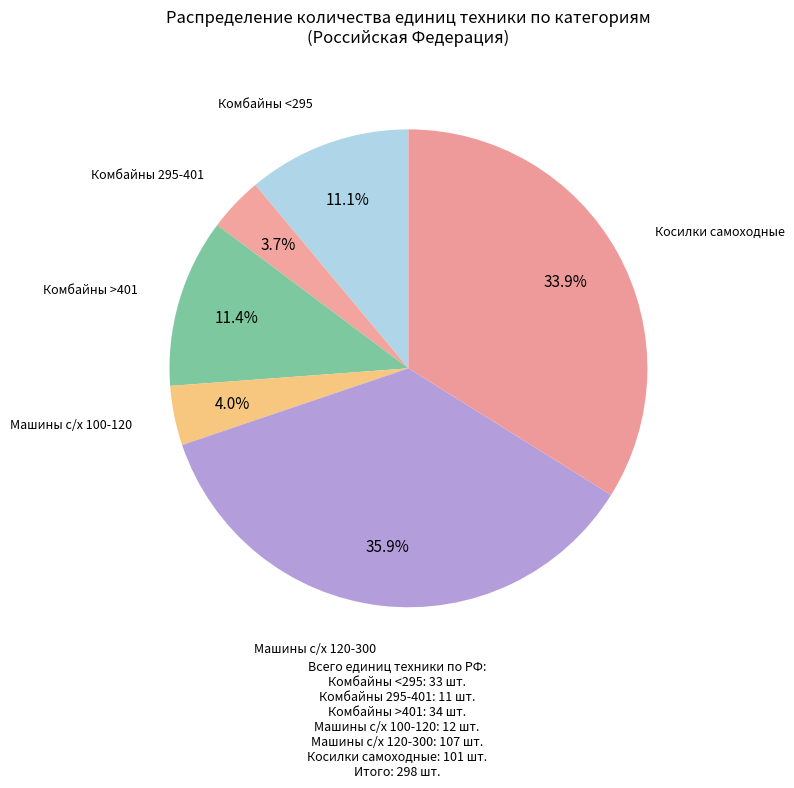

Does any single category account for the majority?

No